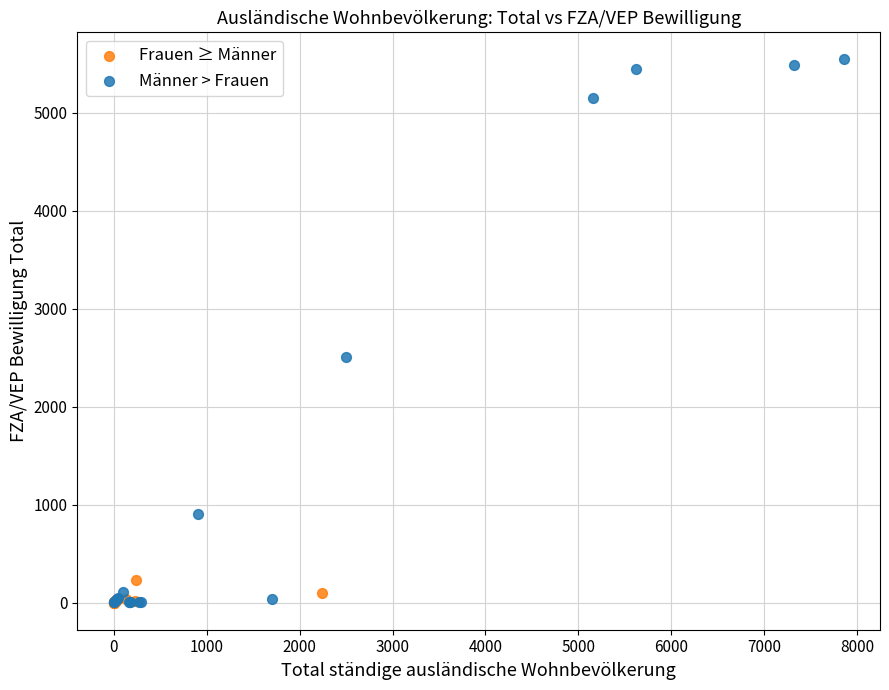

Which series has the widest spread of Y values?

Männer > Frauen